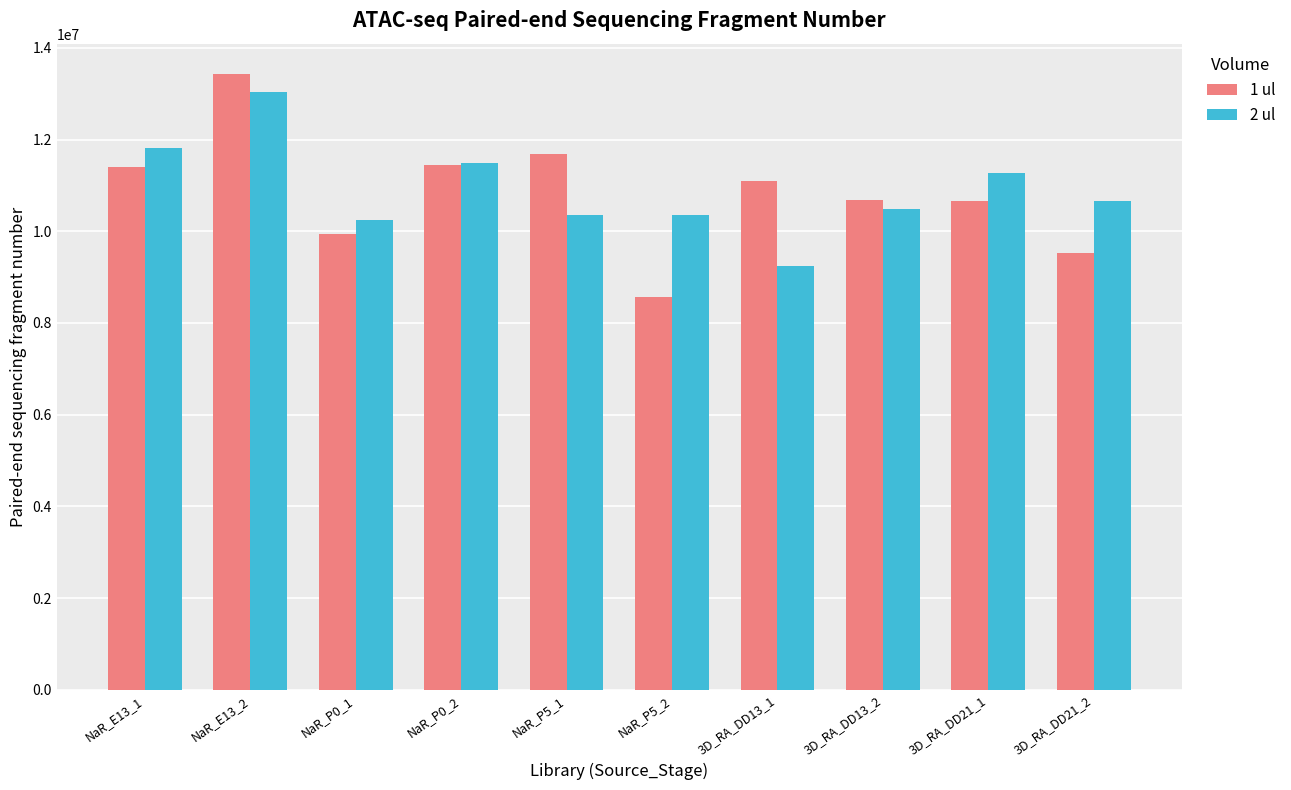

At which category is the sum across all series the highest?

NaR_E13_2